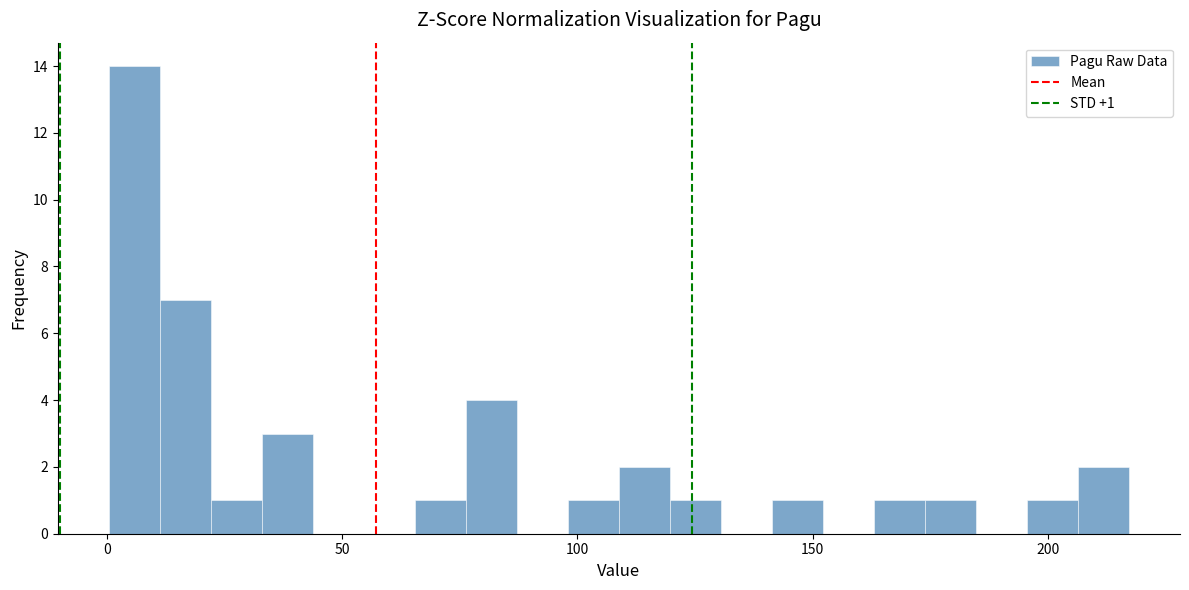

Around what value on the x-axis is the tallest bar? Give the approximate position of its centre, as read against the axis.

5